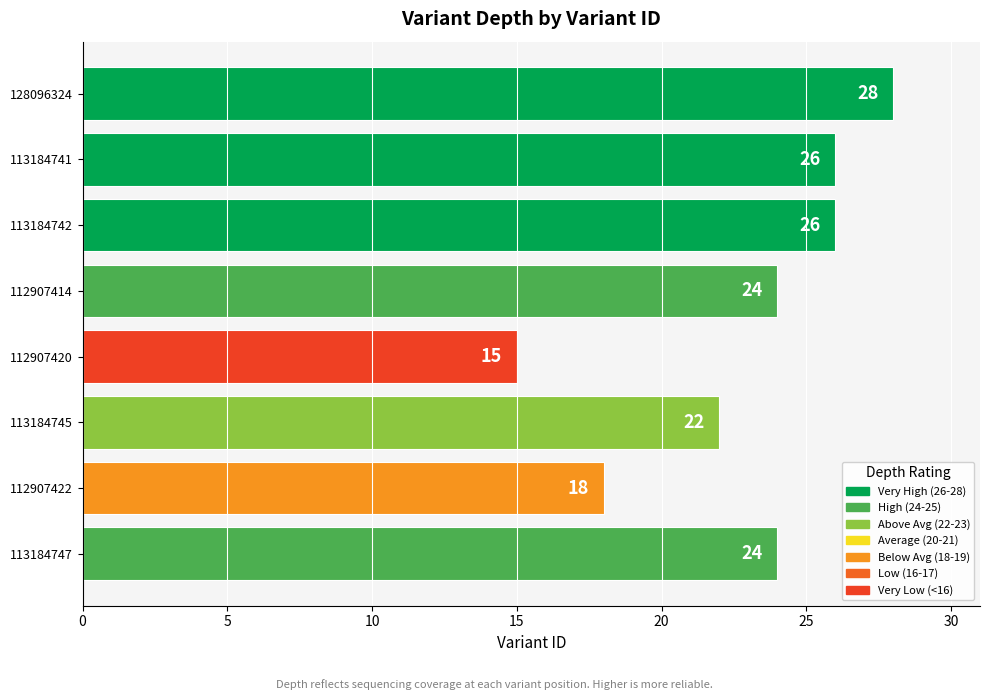

The chart shows a value of 6 at 113184747. True or false?

False